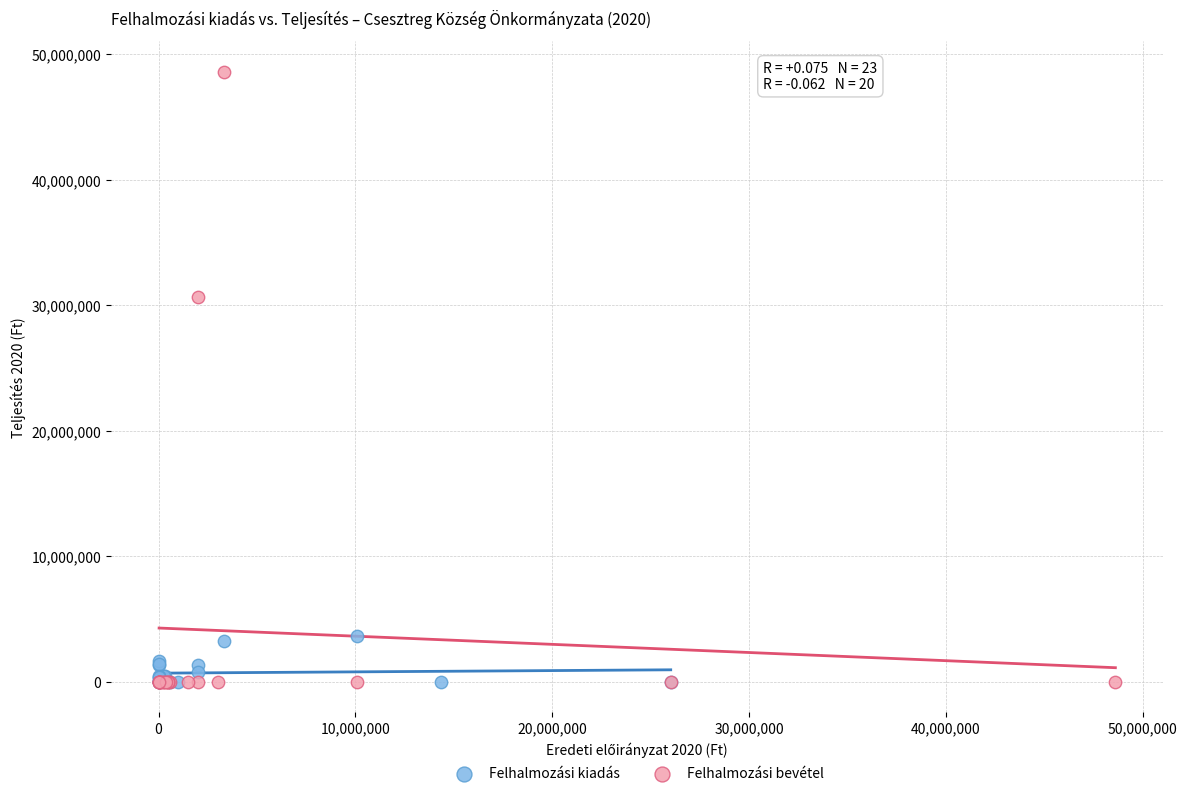

Which series contains the highest Y value?

Felhalmozási bevétel